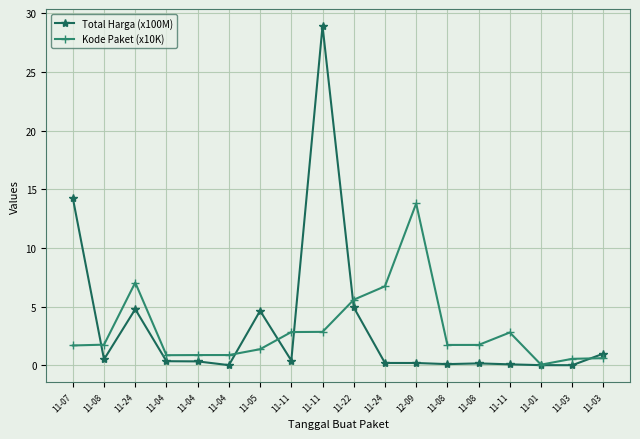

True or false: Kode Paket (x10K) has a value of 1.7 at 11-08.

True